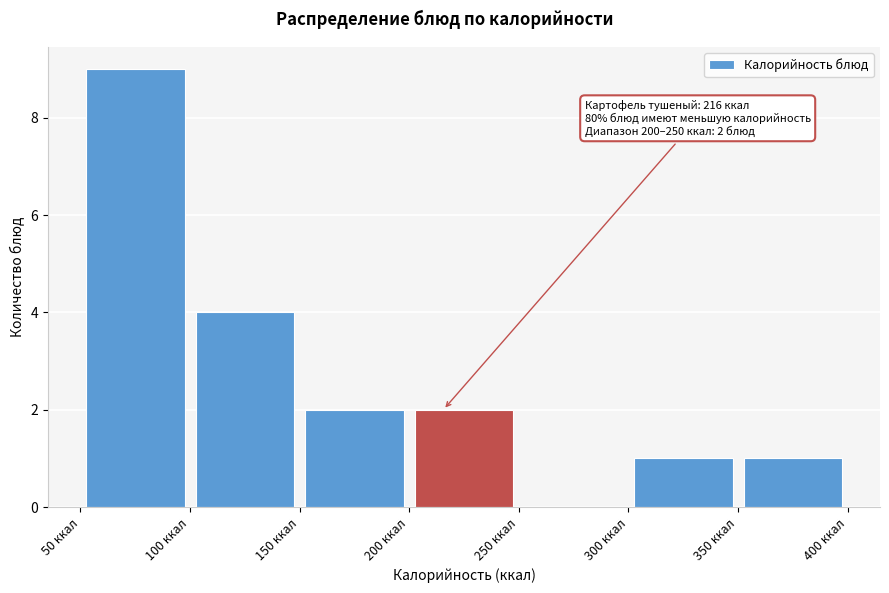

Which range on the x-axis has the tallest bar?

50 to 100